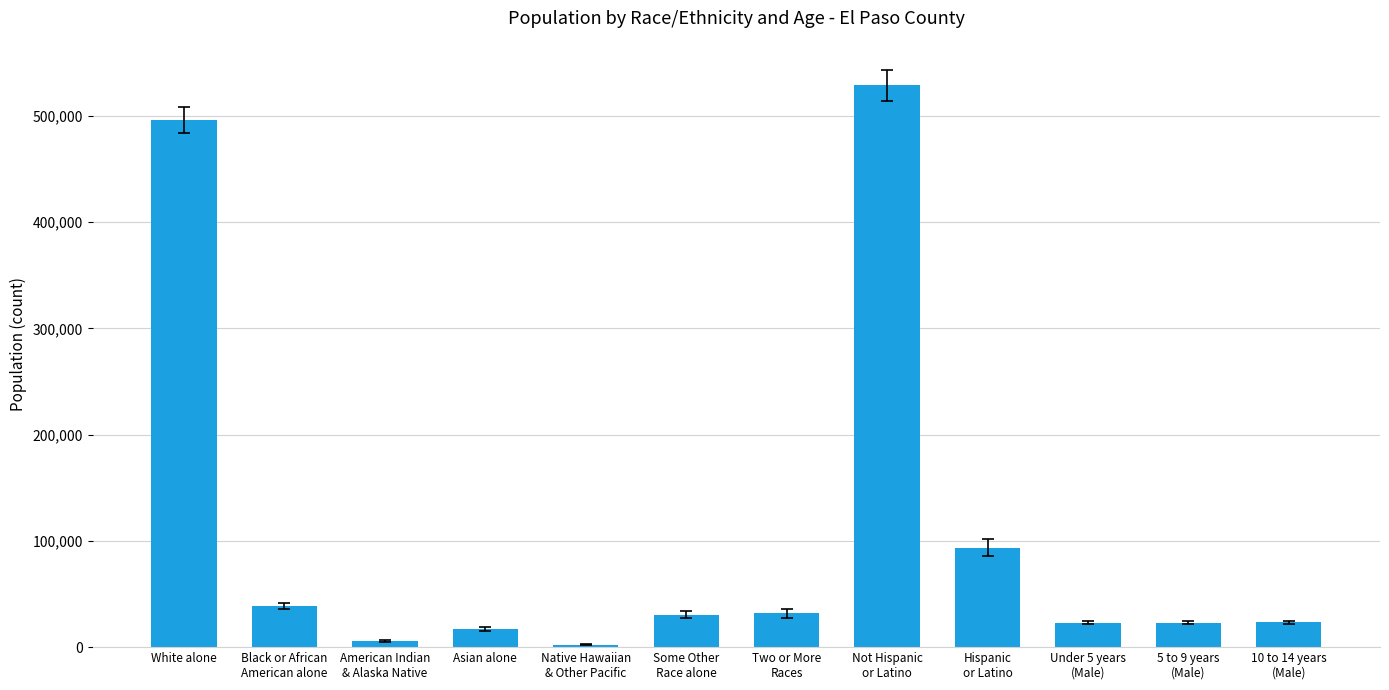

At which label does the data first exceed 30539?

White alone